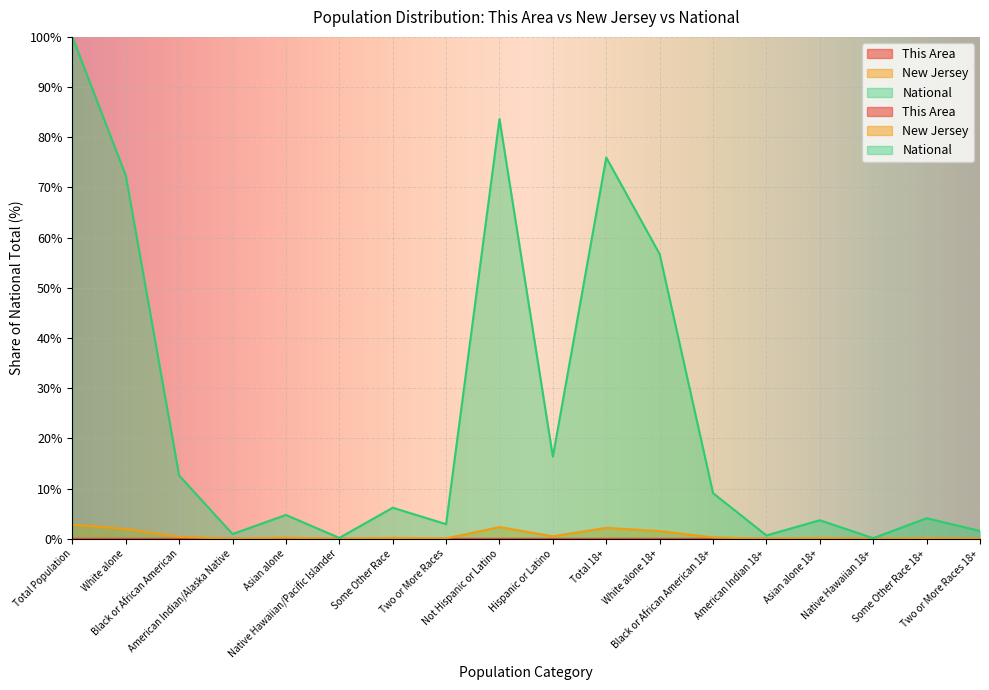

How many interior local valleys does the National series have?

6